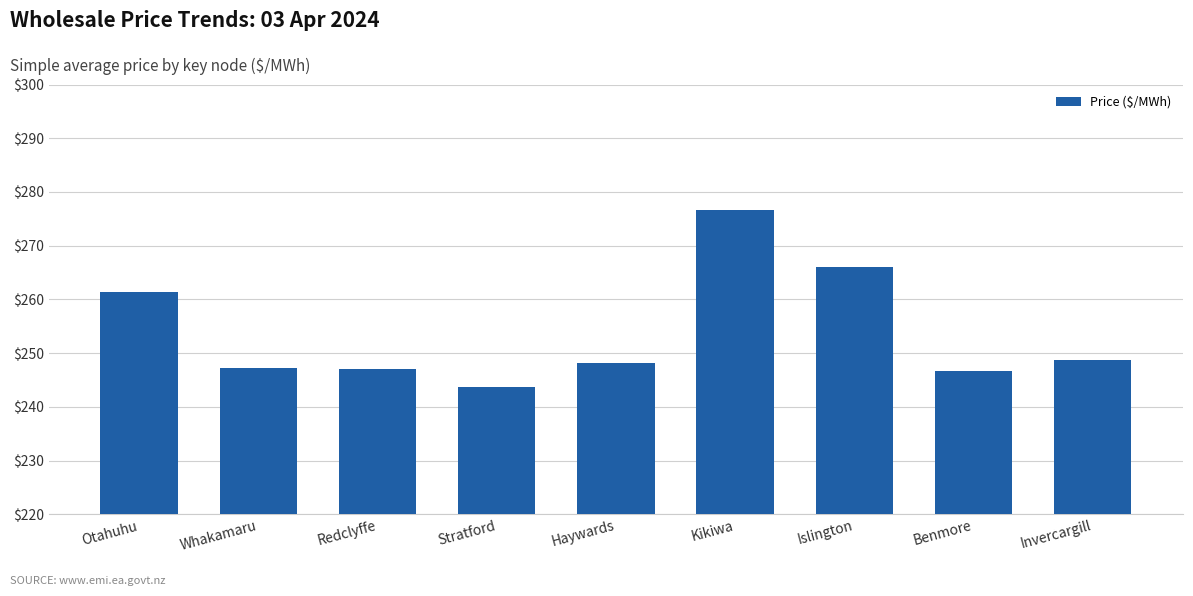

Where is the data nearest to the value 260?

Otahuhu